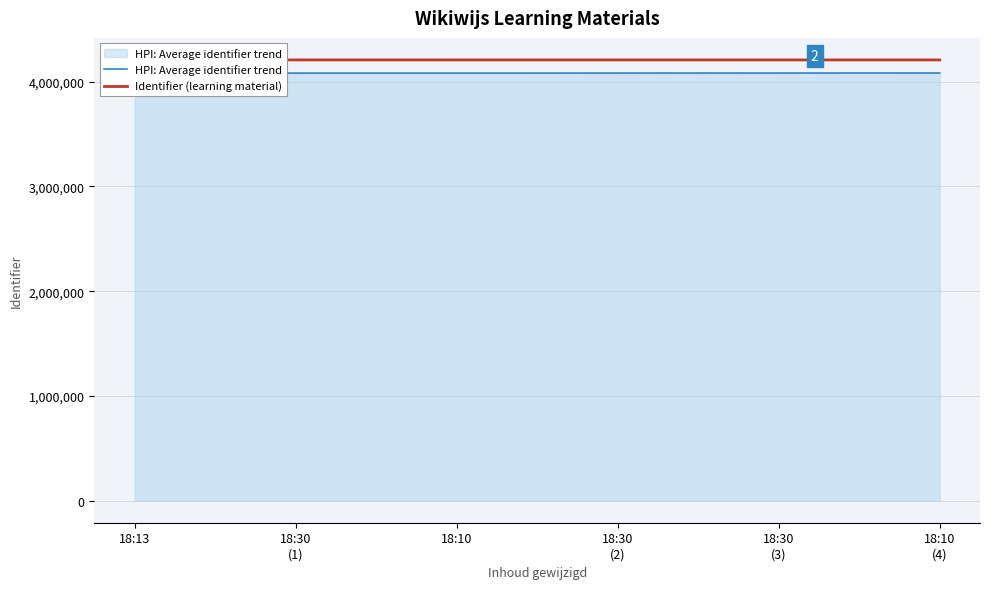

What position from the left is 18:13?

1